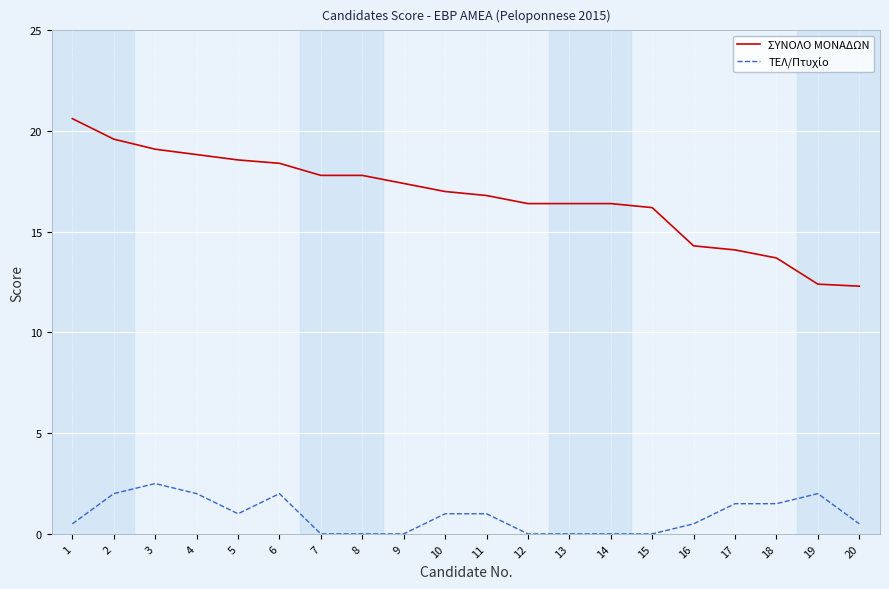

What is the greatest value displayed?

20.6